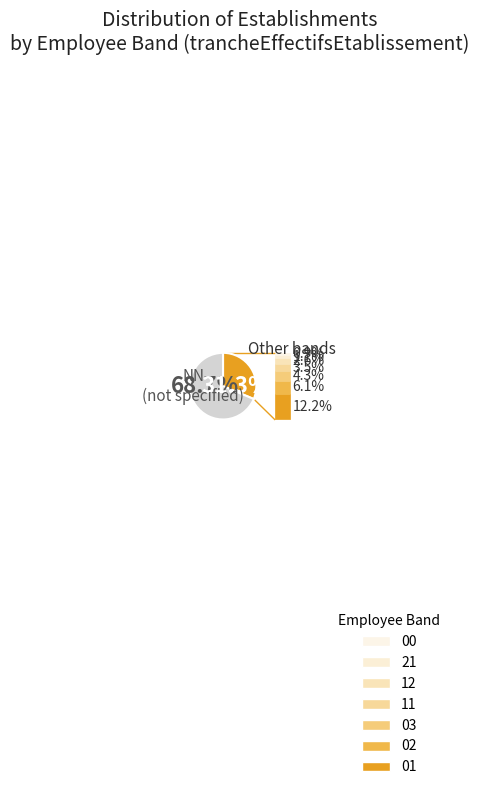

Is there a majority slice in this chart?

Yes